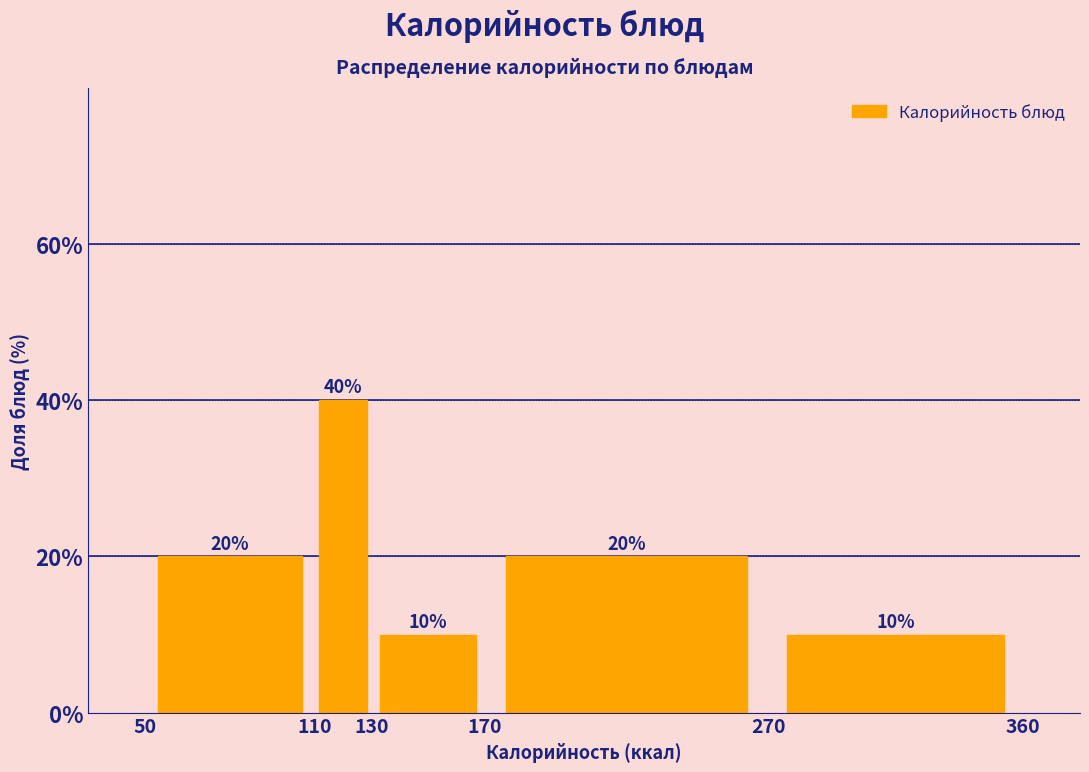

Reading left to right, transcribe this chart: for each bar, give the range it covers on the x-axis and its height.

50 to 110: 20
110 to 130: 40
130 to 170: 10
170 to 270: 20
270 to 360: 10